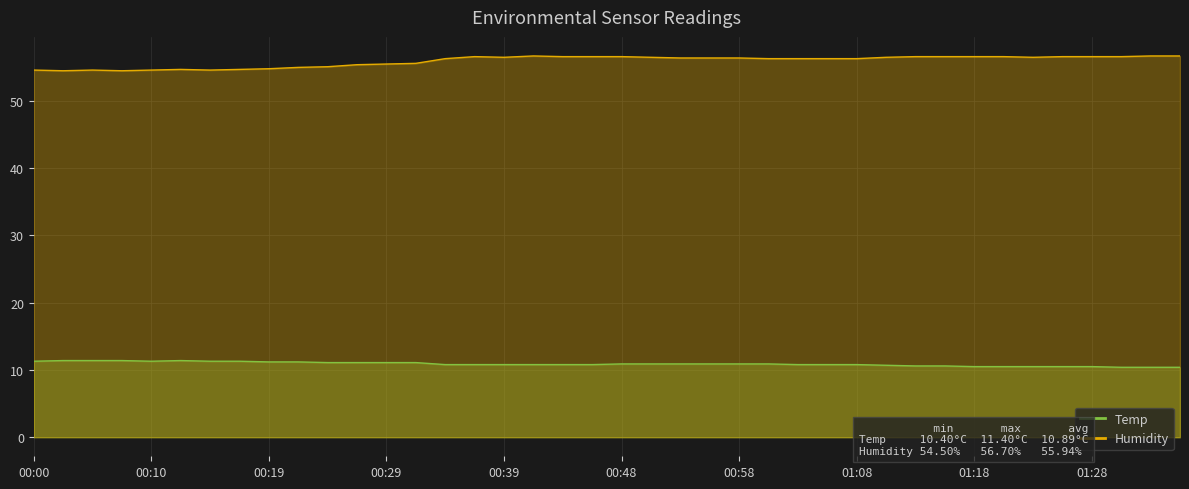

Reading left to right, transcribe all the data shown in this chart.

Temp: 11.3	11.4	11.4	11.4	11.3	11.4	11.3	11.3	11.2	11.2	11.1	11.1	11.1	11.1	10.8	10.8	10.8	10.8	10.8	10.8	10.9	10.9	10.9	10.9	10.9	10.9	10.8	10.8	10.8	10.7	10.6	10.6	10.5	10.5	10.5	10.5	10.5	10.4	10.4	10.4
Humidity: 54.6	54.5	54.6	54.5	54.6	54.7	54.6	54.7	54.8	55.0	55.1	55.4	55.5	55.6	56.3	56.6	56.5	56.7	56.6	56.6	56.6	56.5	56.4	56.4	56.4	56.3	56.3	56.3	56.3	56.5	56.6	56.6	56.6	56.6	56.5	56.6	56.6	56.6	56.7	56.7